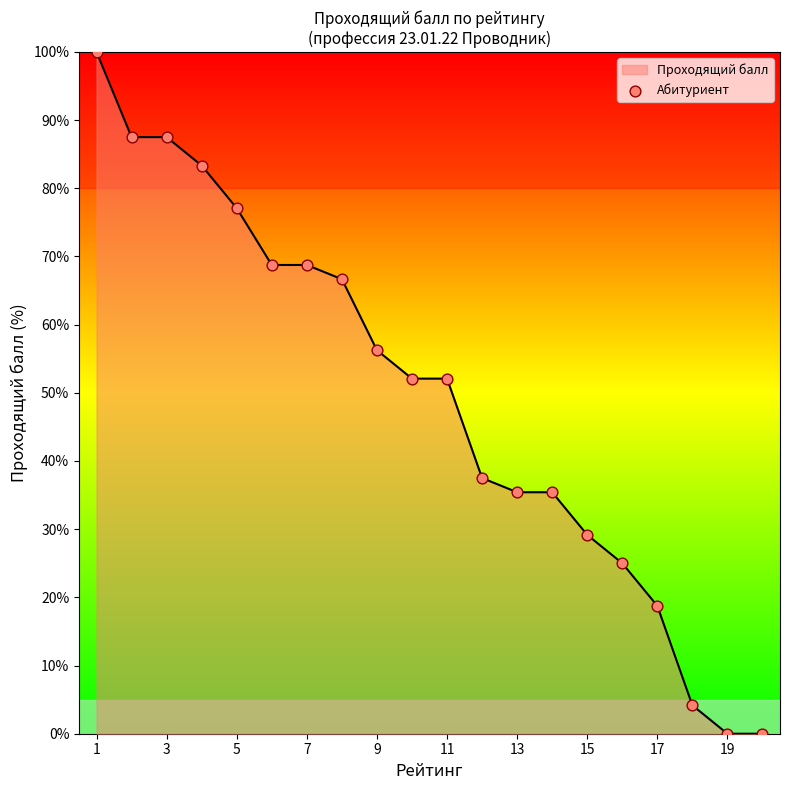

What is the maximum value shown in the chart?

100.0